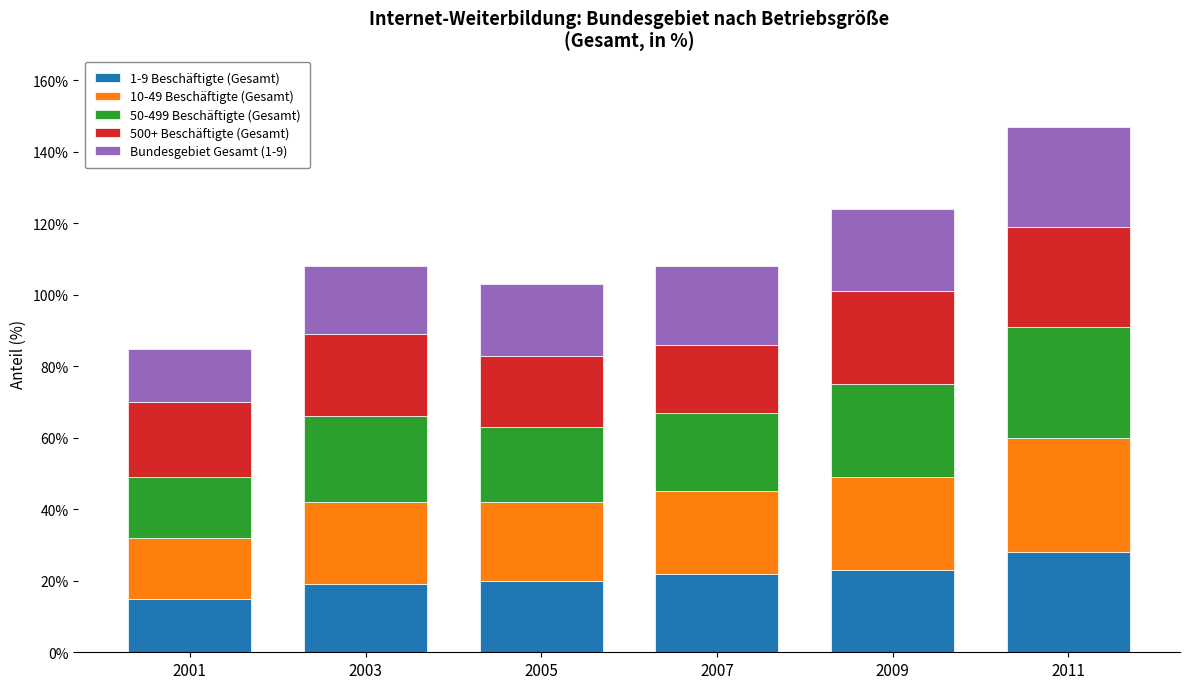

The 1-9 Beschäftigte (Gesamt) series shows 28 at 2011. True or false?

True